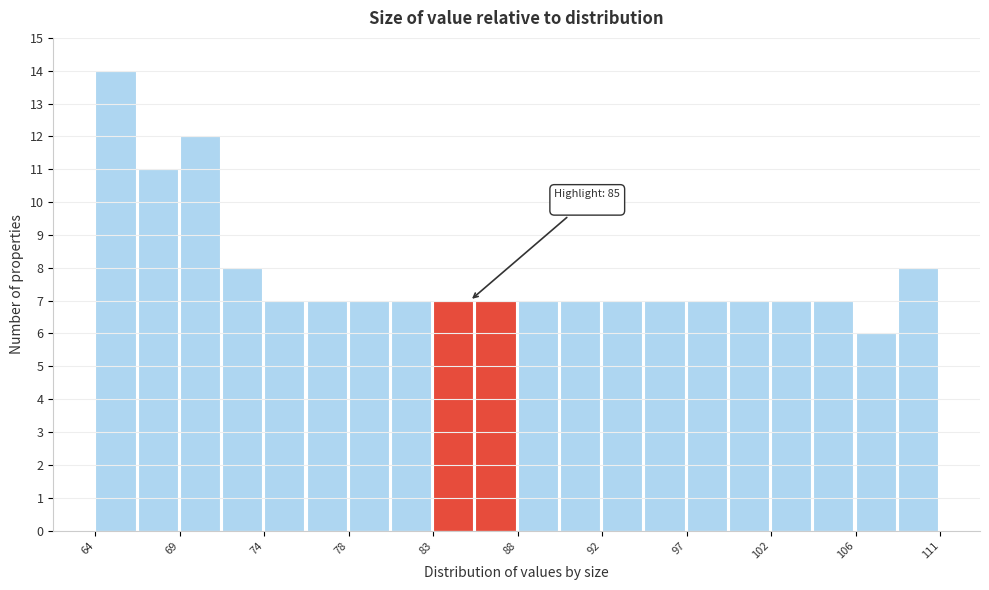

Which range on the x-axis has the tallest bar?

64.5 to 67.0